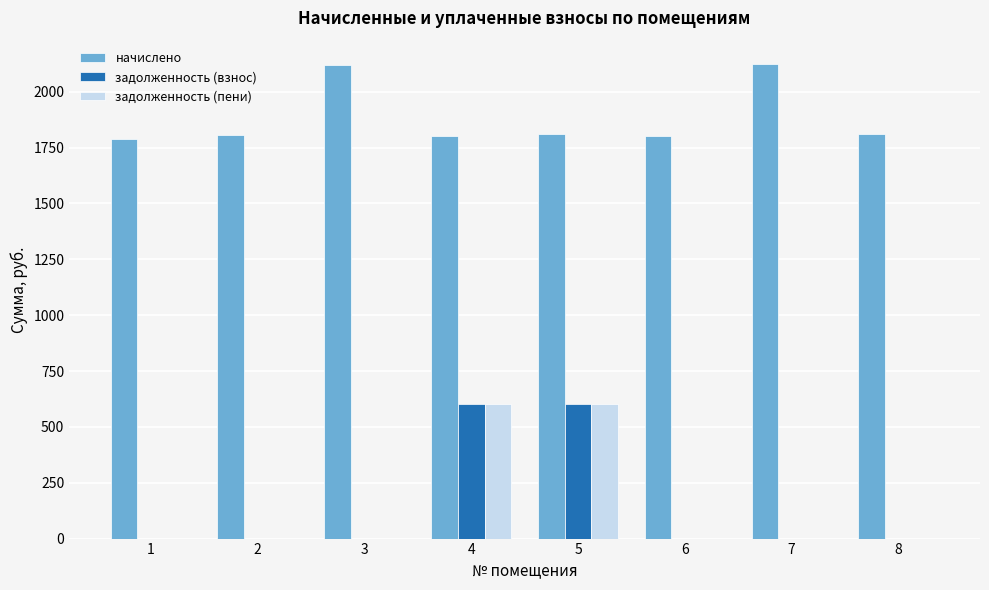

The value of задолженность (пени) at 3 is -398.2. True or false?

False